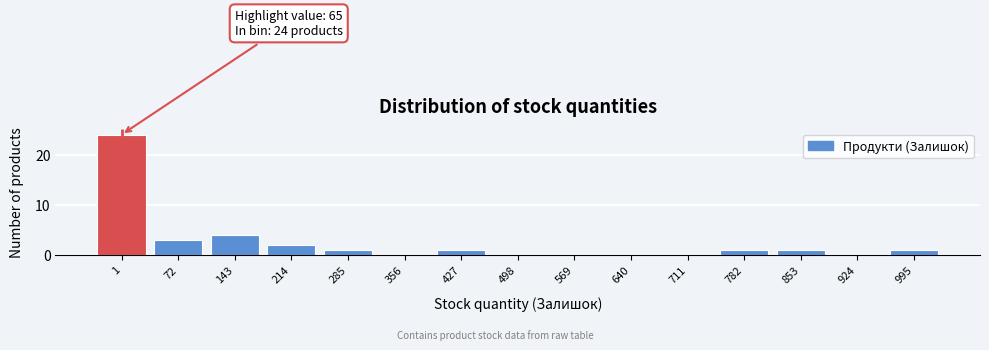

Reading left to right, transcribe all the data shown in this chart.

1=24	72=3	143=4	214=2	285=1	356=0	427=1	498=0	569=0	640=0	711=0	782=1	853=1	924=0	995=1